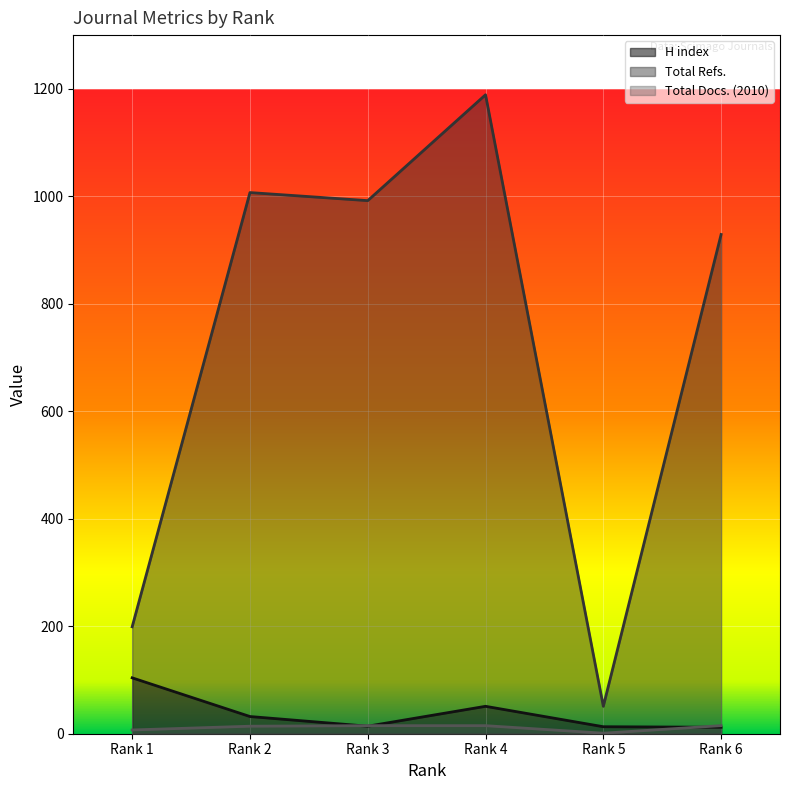

Is the value of Total Docs. (2010) at Rank 3 greater than the value of Total Refs. at Rank 1?

No